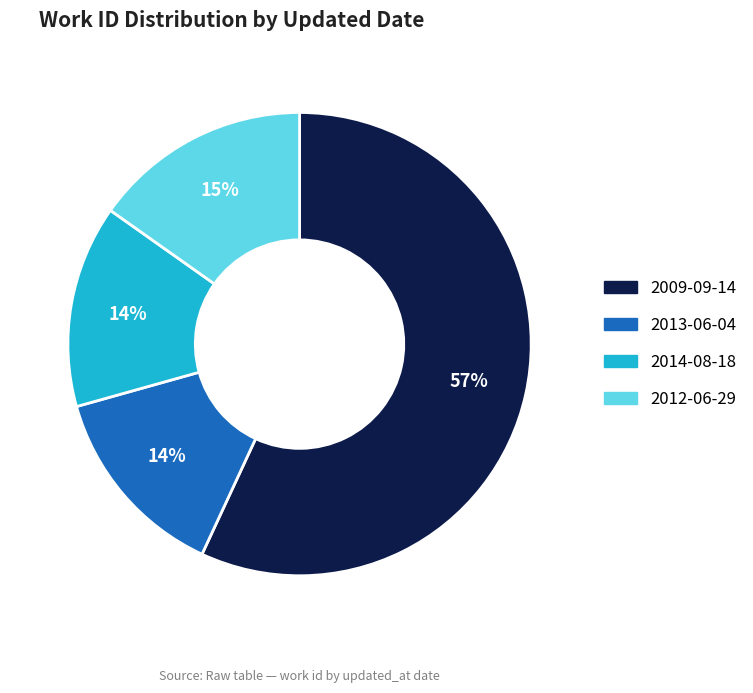

To the nearest percent, what is the difference between the largest and smallest slice percentages?

43%